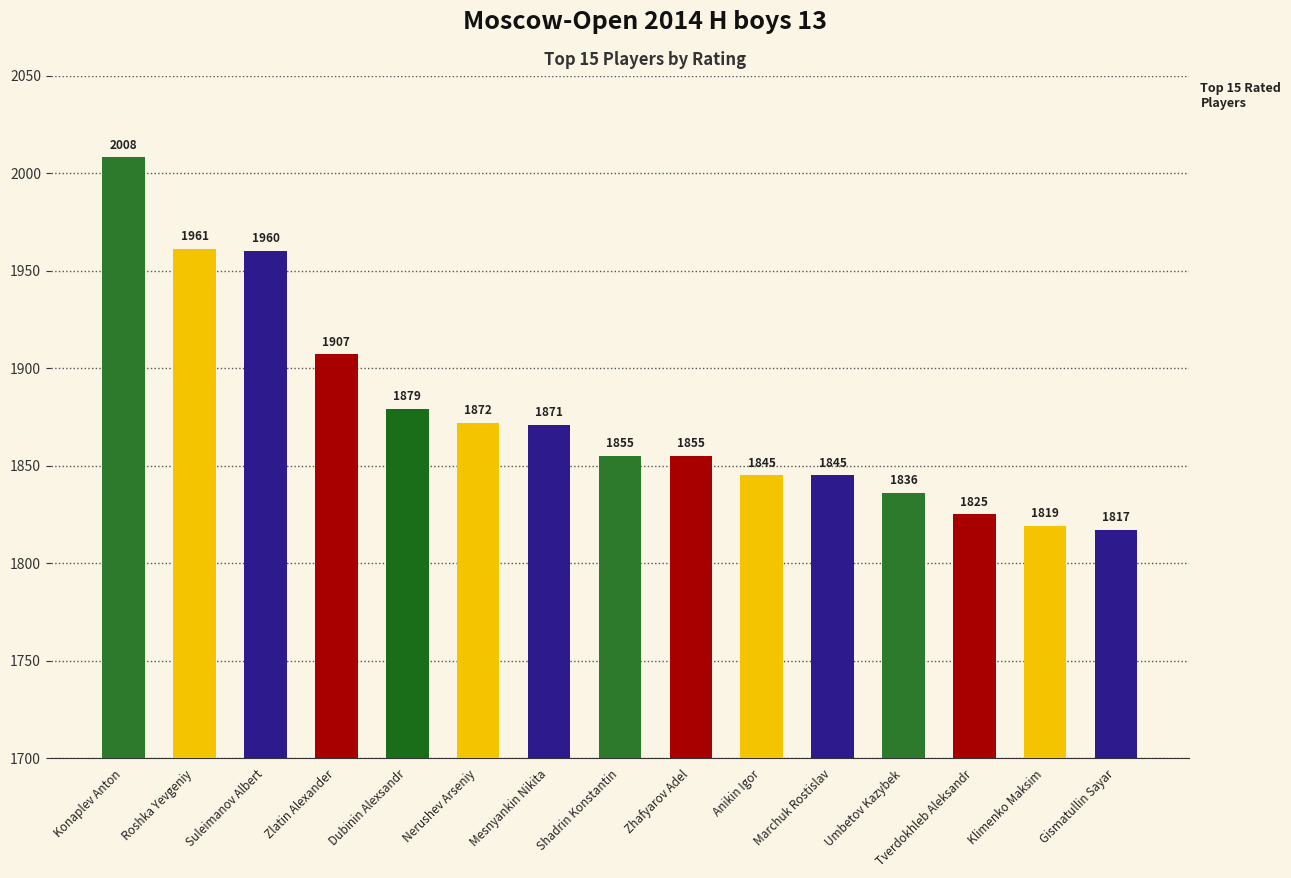

How many series are shown in this chart?

1